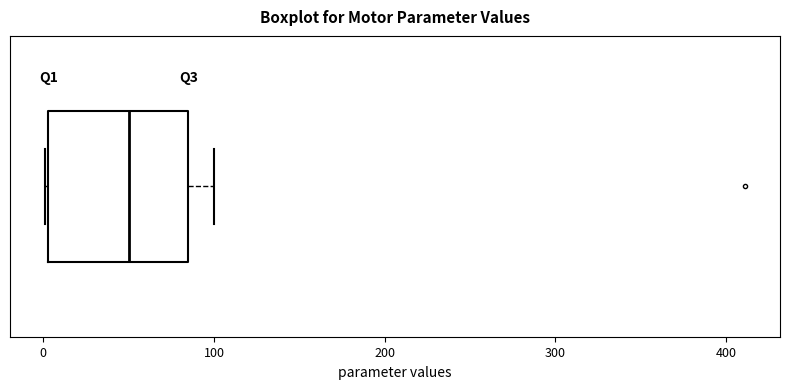

Where does the median line of the box sit on the x-axis? The values are not printed on the chart, so give them approximately, as read against the axis.

50